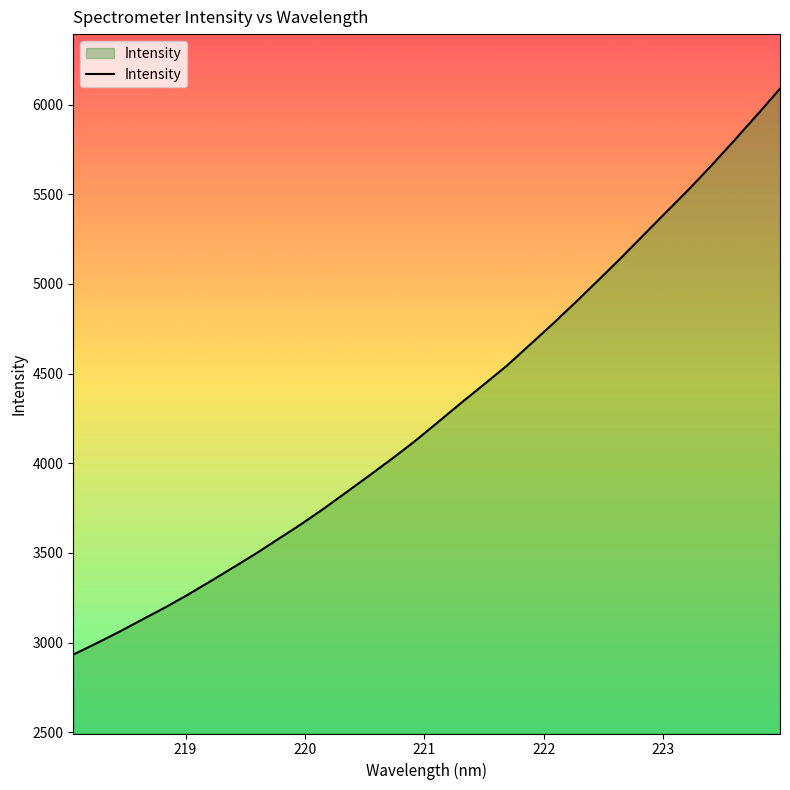

What is the difference between the maximum and minimum values?

3155.0